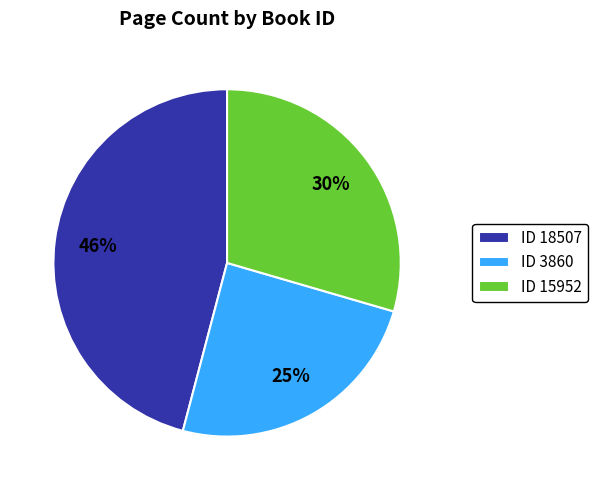

Which category has the smallest portion of the pie?

ID 3860